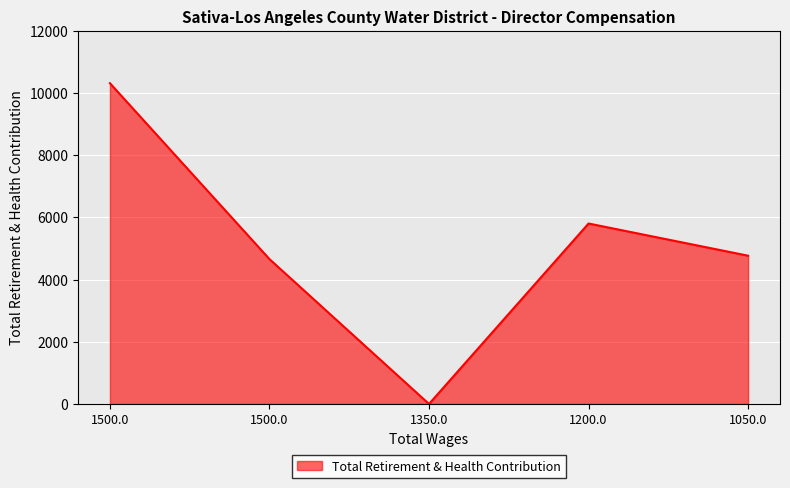

How many lines are shown in the chart?

1